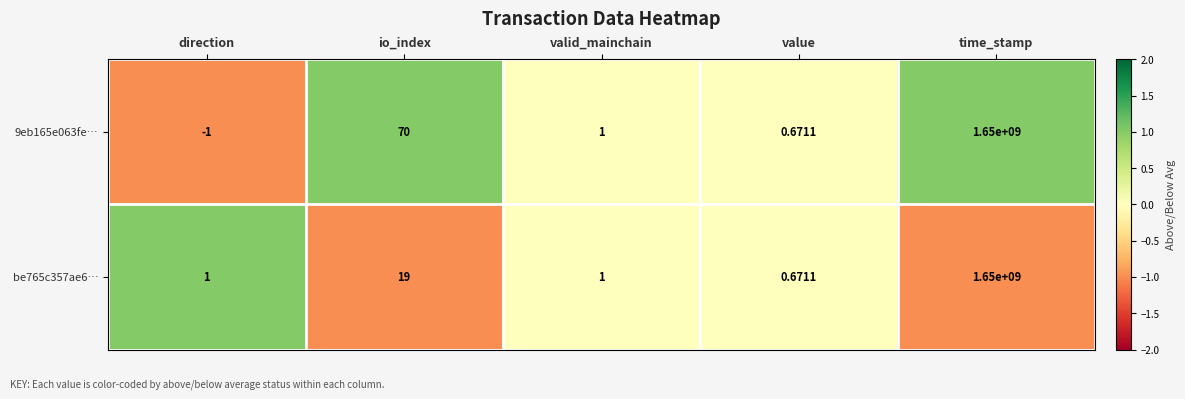

How many values in 9eb165e063fe… are above zero?

4